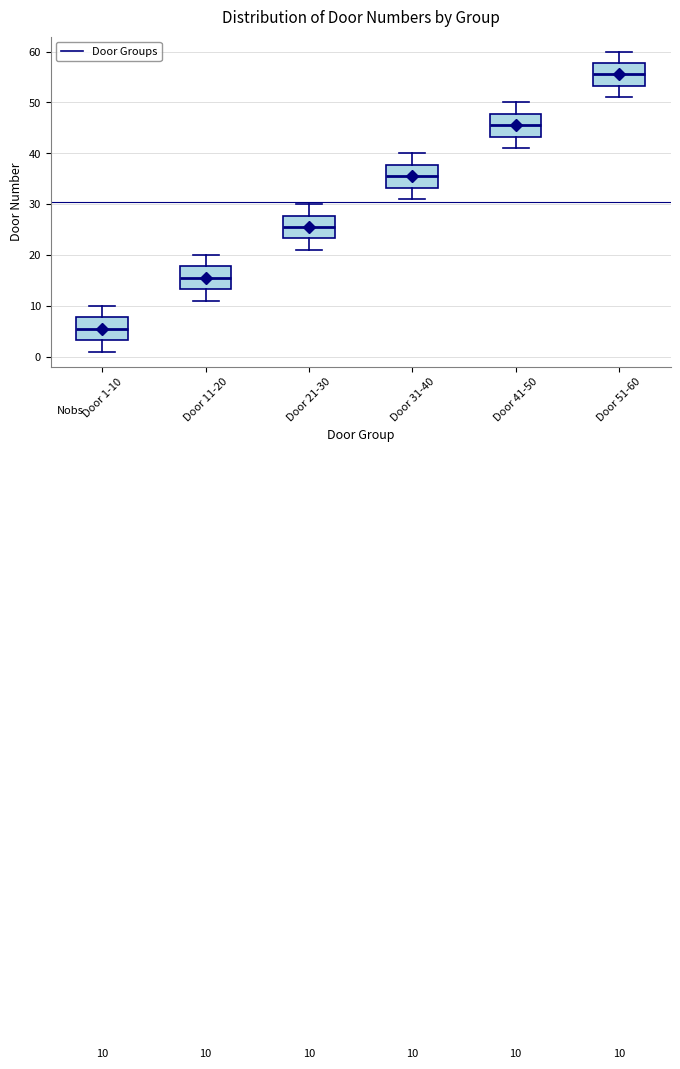

Which box's median line is the highest?

Door 51-60